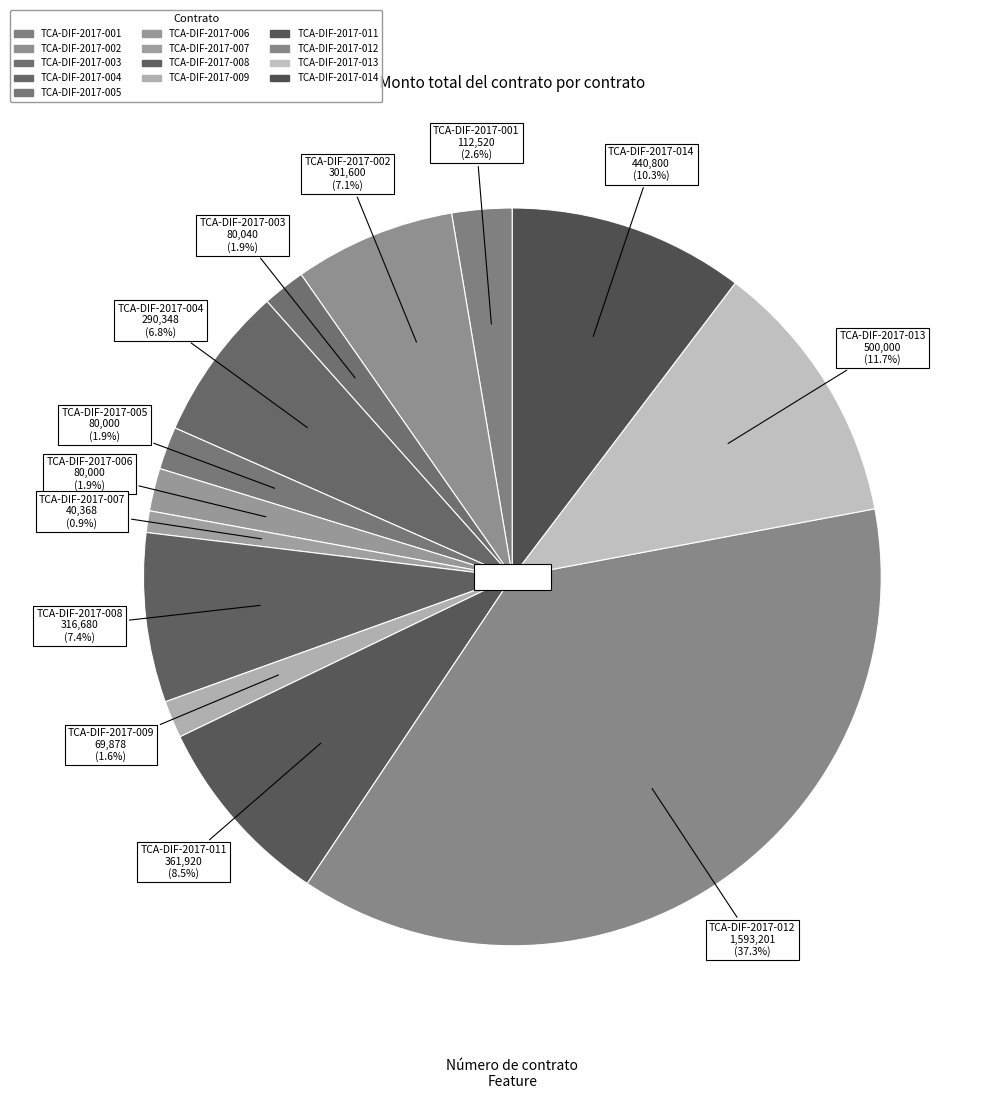

Between TCA-DIF-2017-013 and TCA-DIF-2017-004, which is larger?

TCA-DIF-2017-013